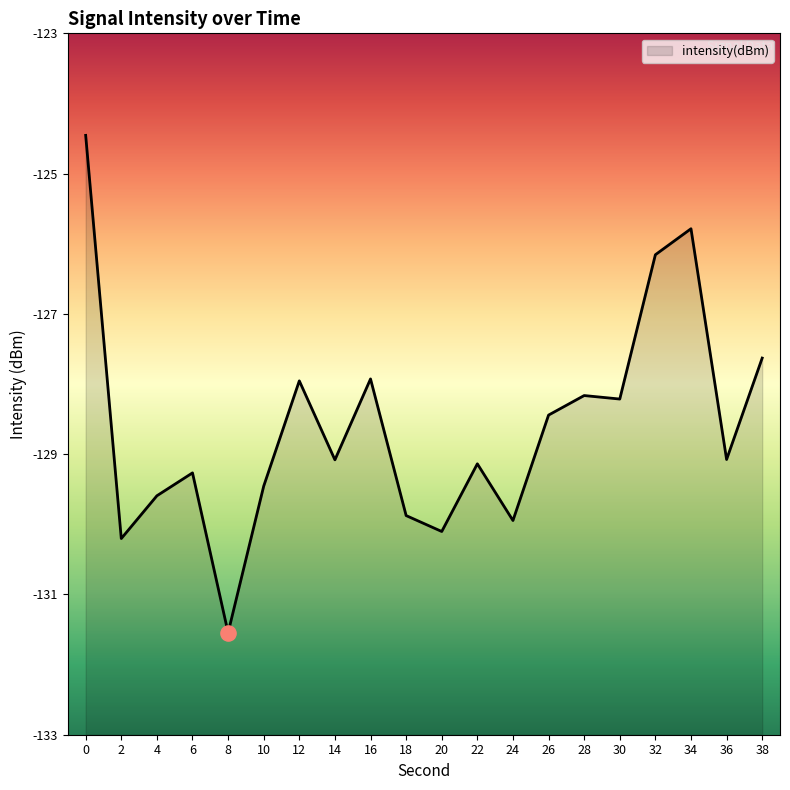

Which has a higher value, 10 or 26?

26